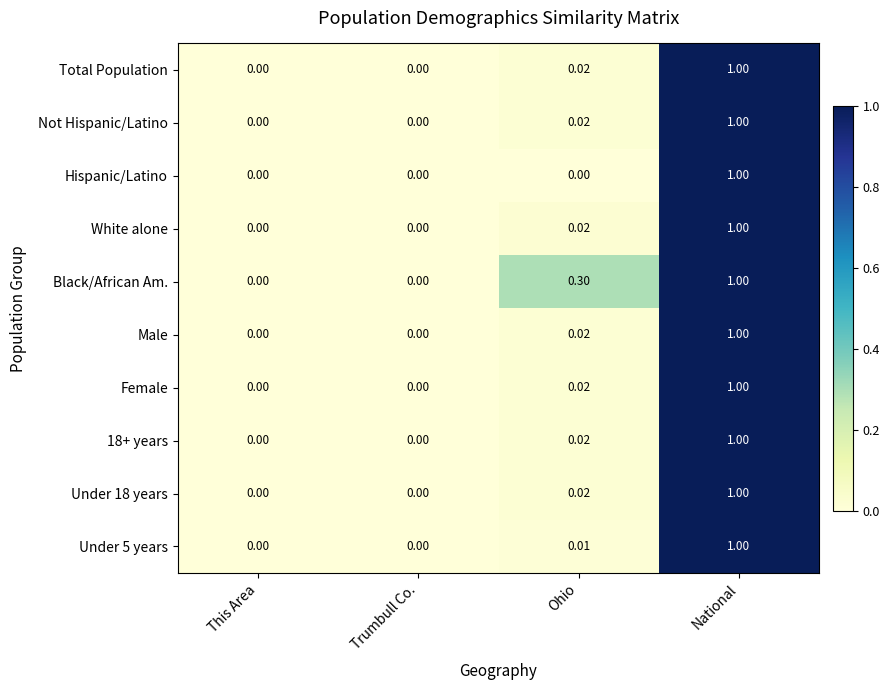

Is the value of Female at This Area greater than the value of 18+ years at Ohio?

No